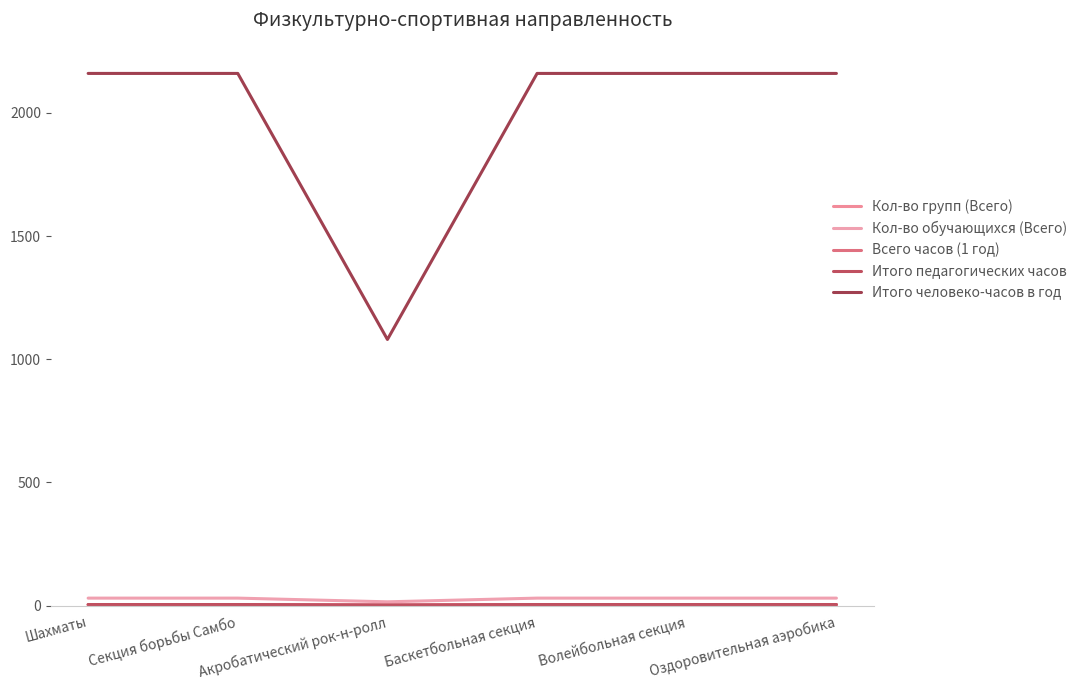

Does the chart display data point markers on the line(s)?

No